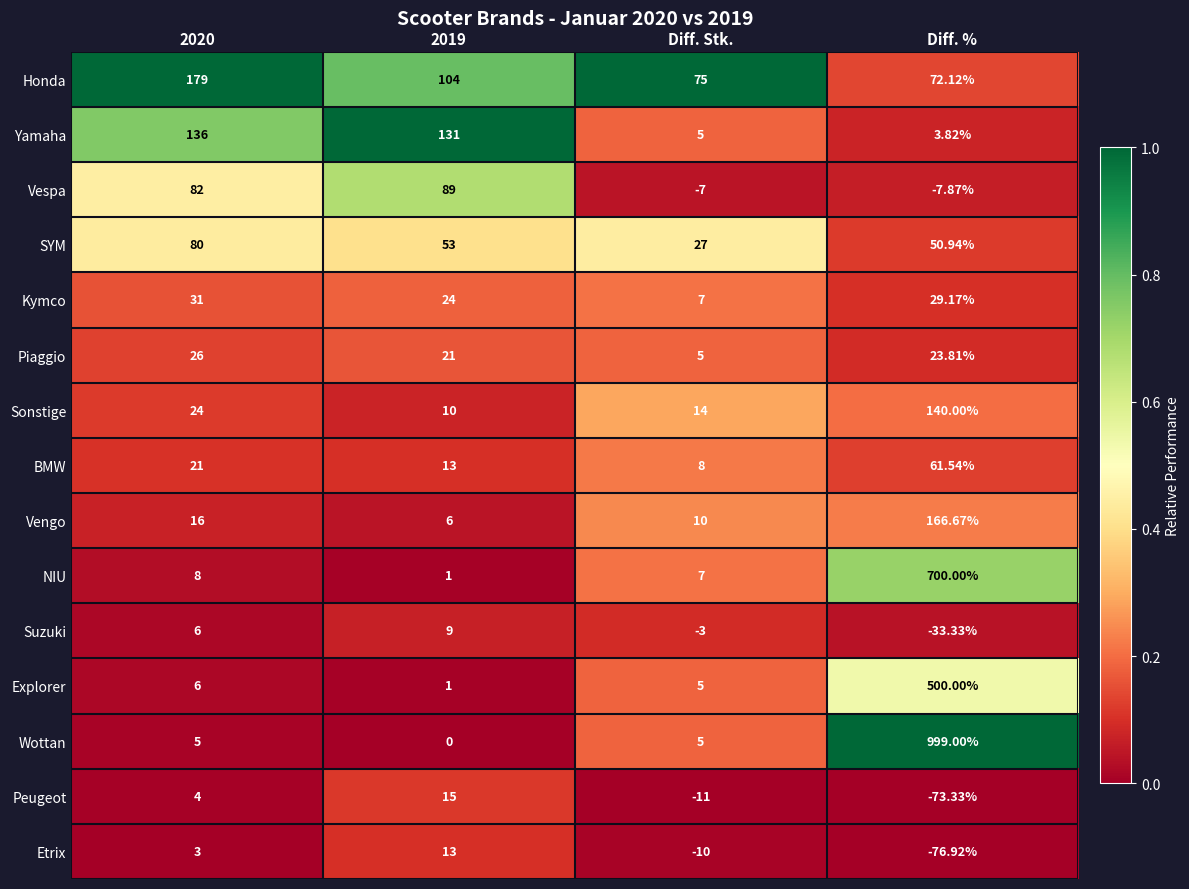

Which series has the largest range (max minus min)?

Wottan